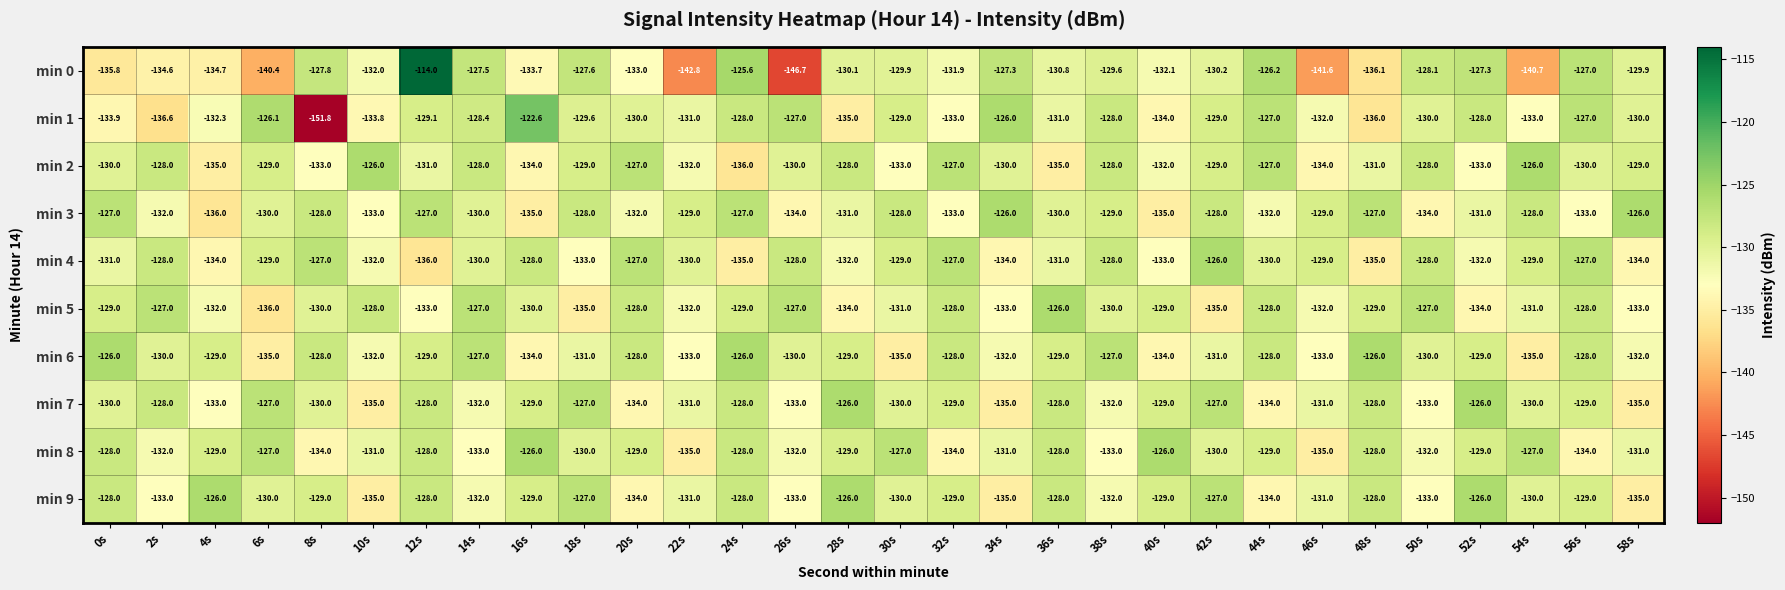

Which category has the highest value across all series?

12s